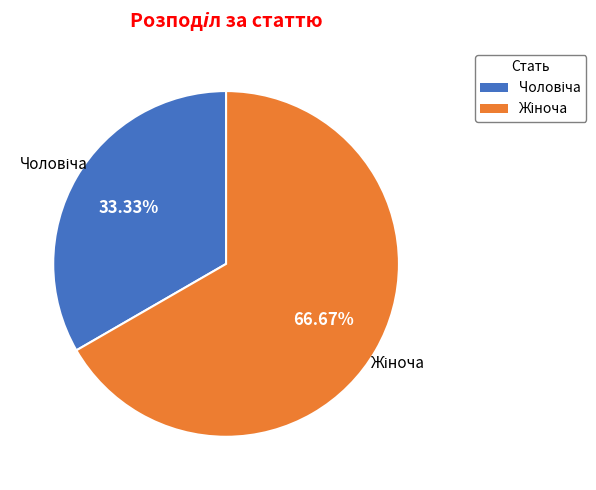

How many segments does this pie chart have?

2